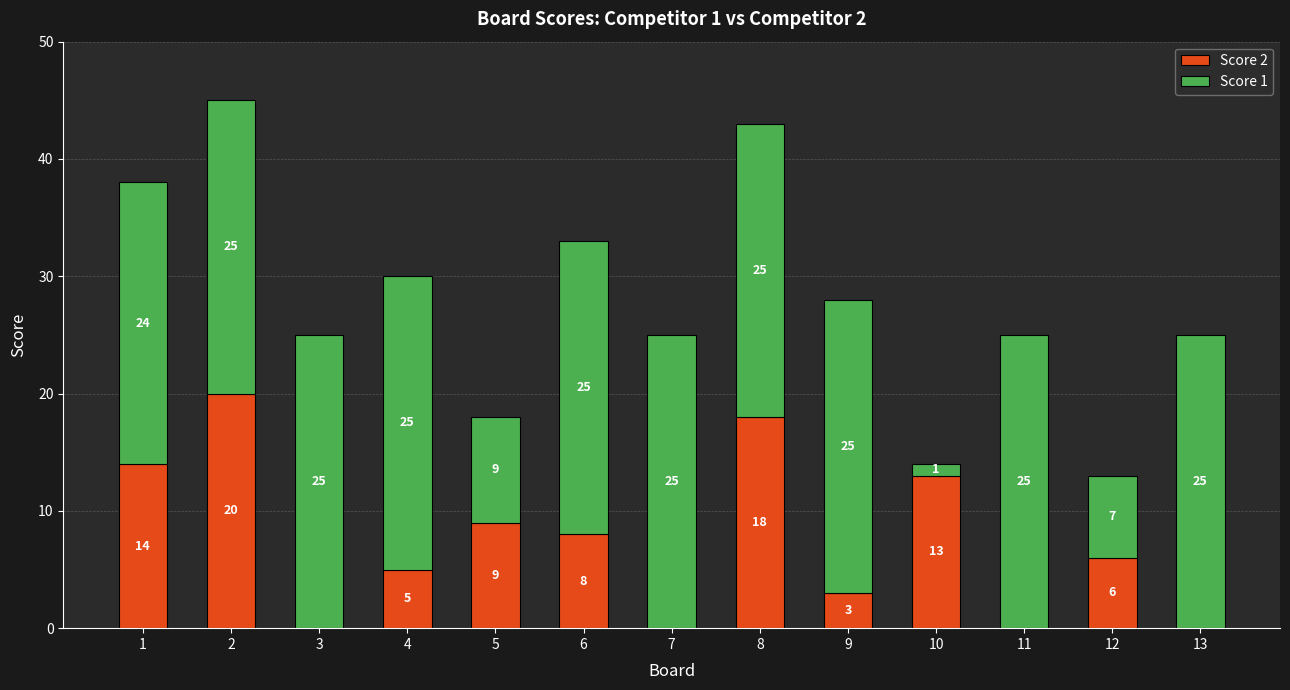

The value of Score 2 at 2 is 10. True or false?

False